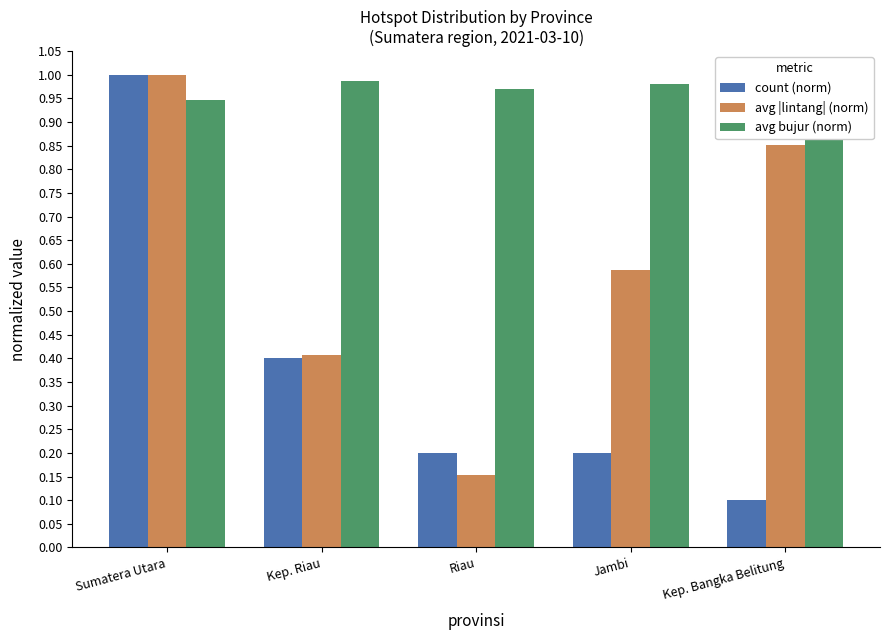

What is the difference between the second highest and second lowest values in the count (norm) series?

0.2